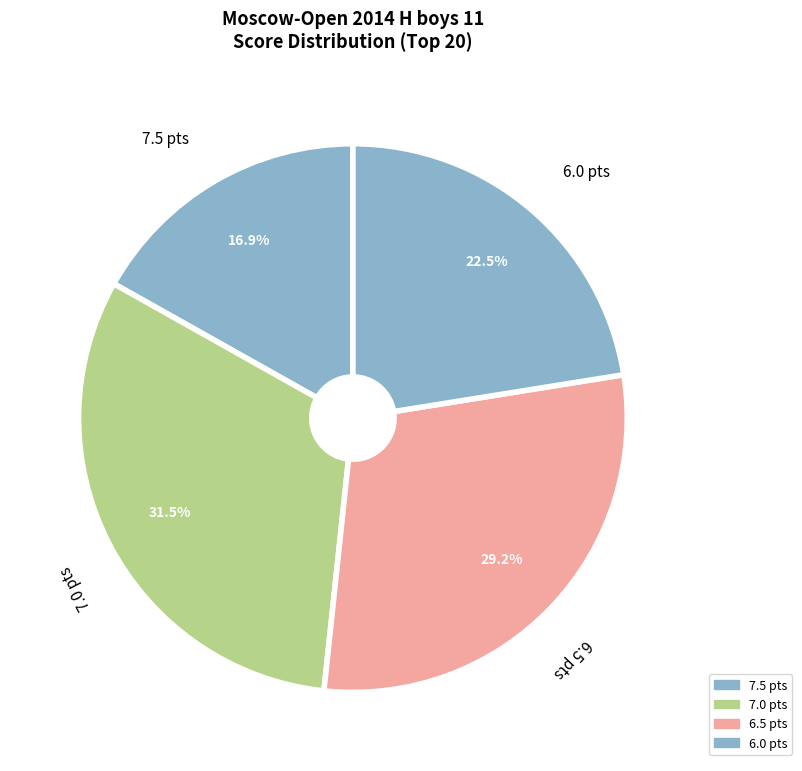

How many slices are in this pie chart?

4